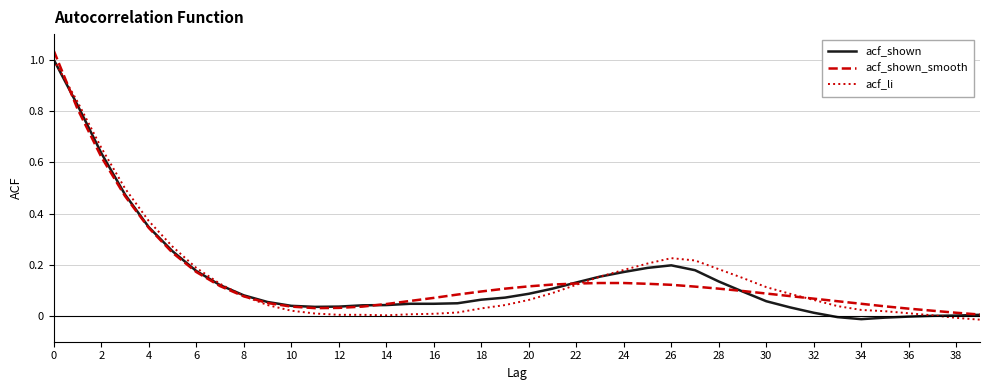

What is the difference between the maximum and minimum values in the acf_li series?

1.0